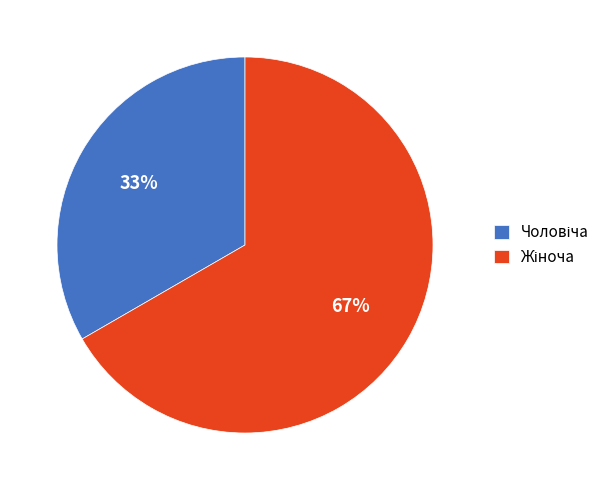

Does any single category account for the majority?

Yes